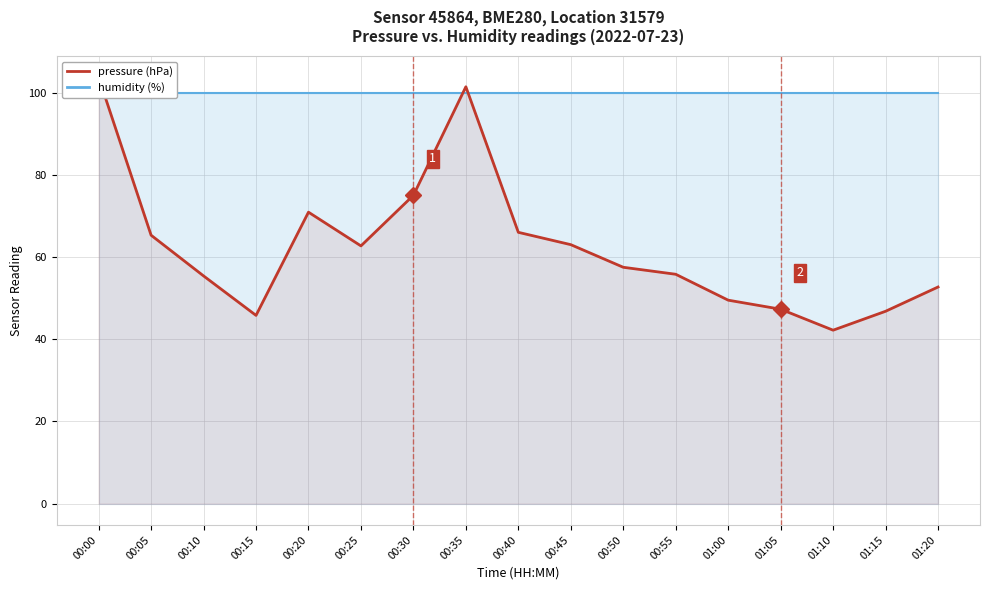

At how many categories does at least one series exceed 62?

17